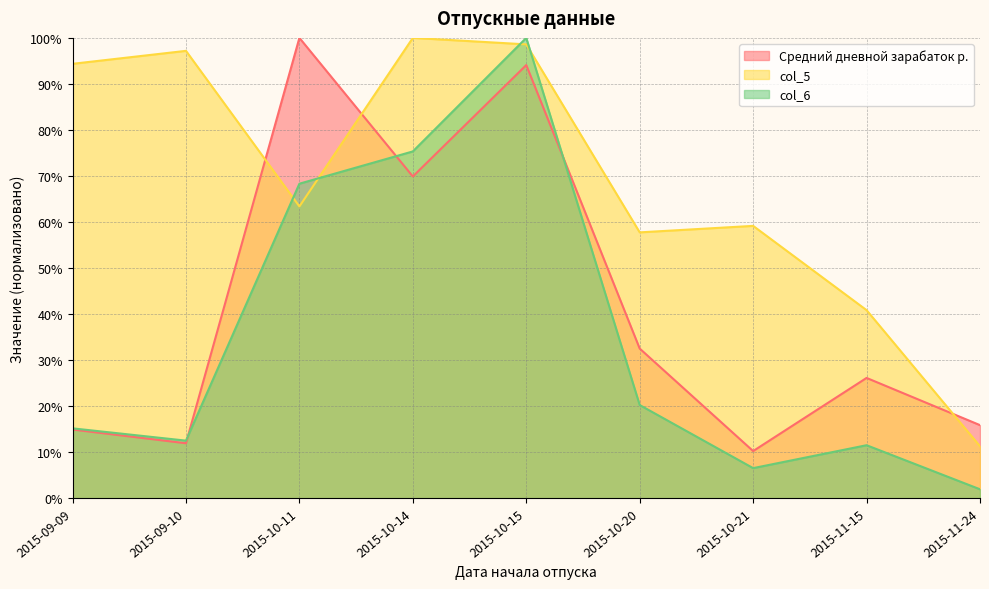

At which label does col_5 first exceed 63?

2015-09-09